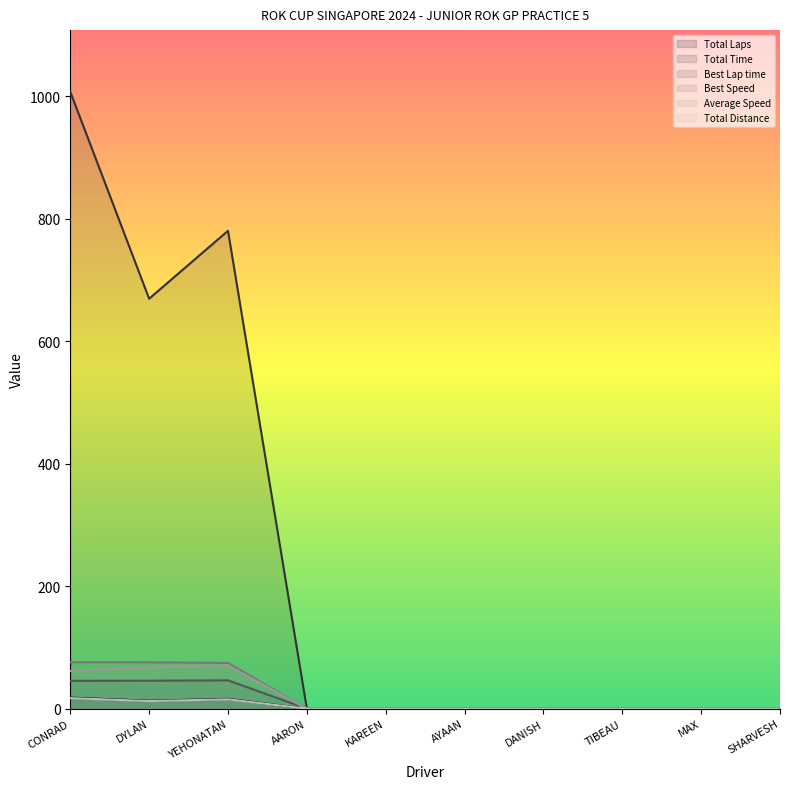

What is the maximum value for Best Lap time?

46.3